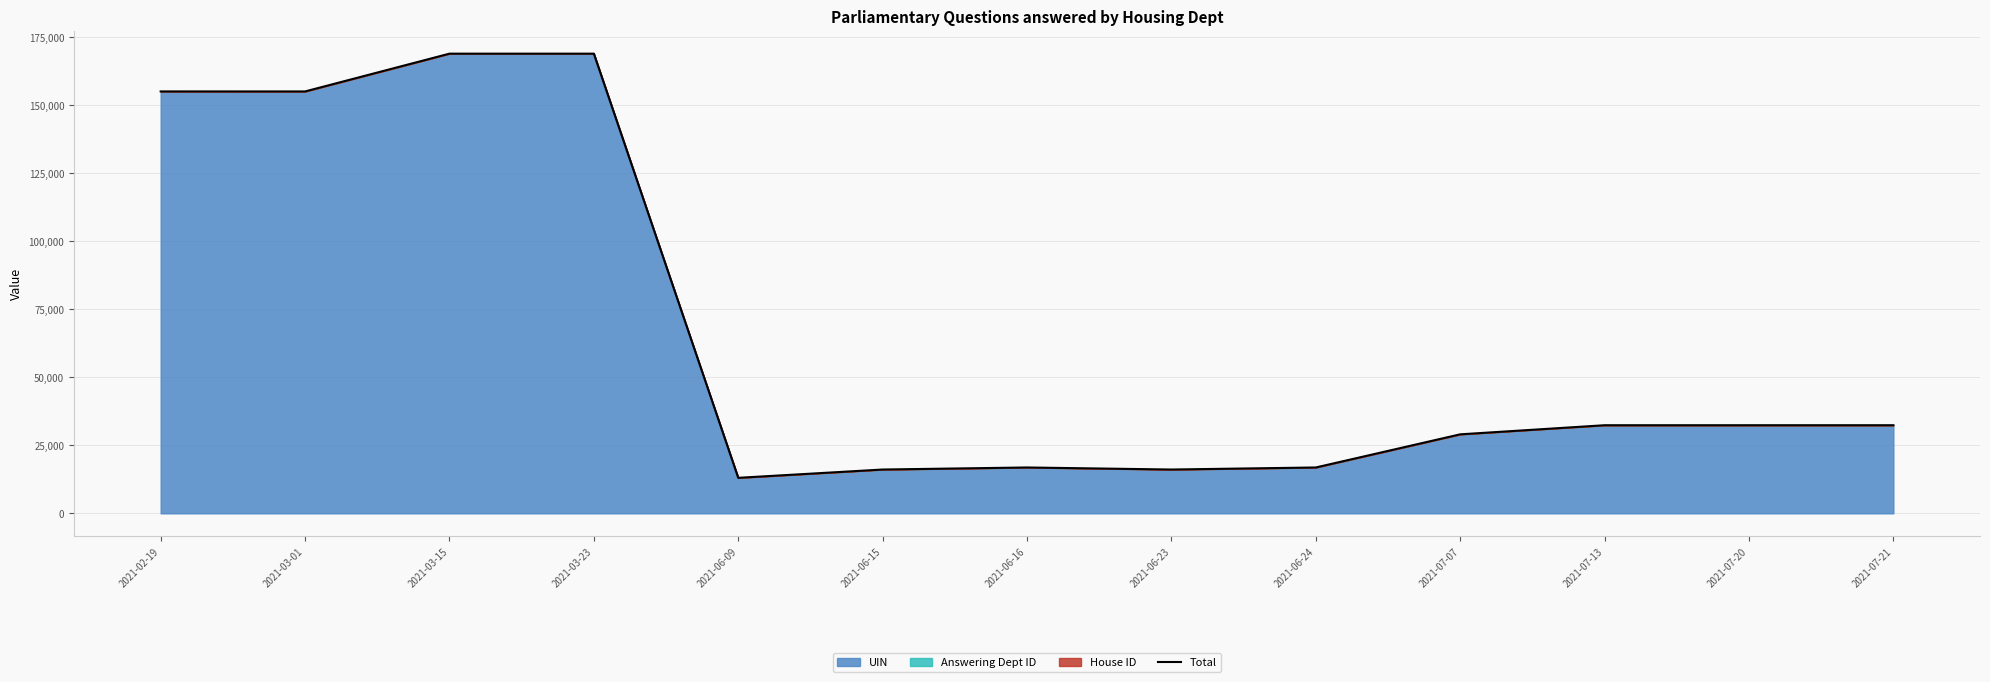

At which category does the data reach its first local valley?

2021-03-01